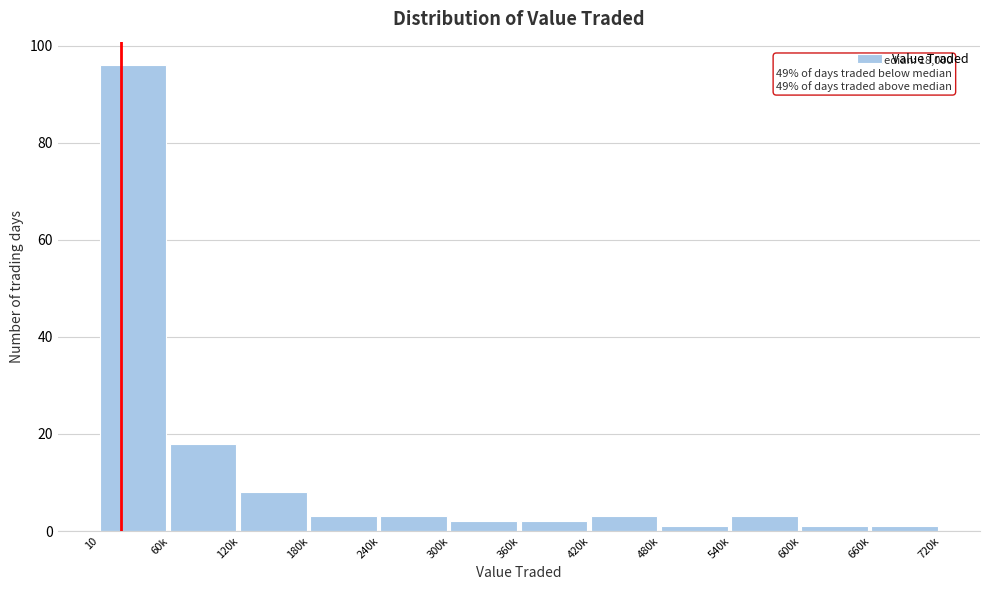

Reading left to right, list all the values displayed in this chart.

96	18	8	3	3	2	2	3	1	3	1	1